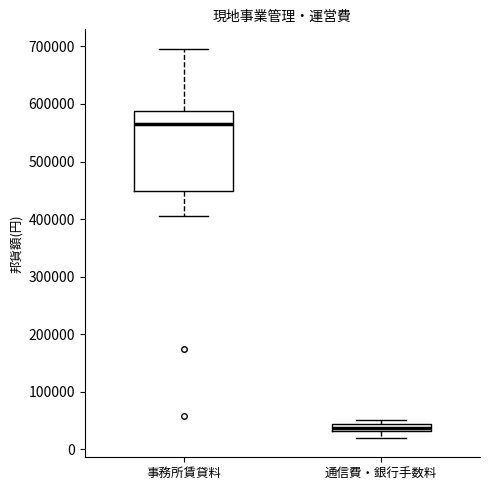

Which box's median line is the highest?

事務所賃貸料